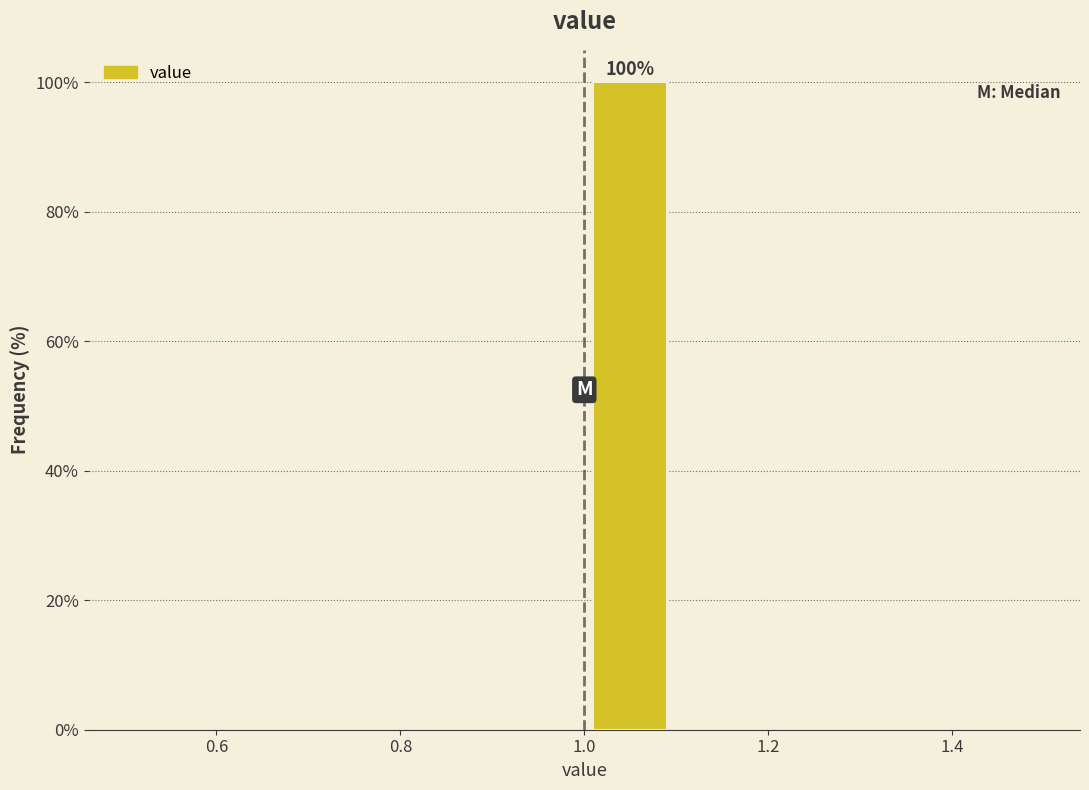

Which range on the x-axis has the tallest bar?

1.0 to 1.1